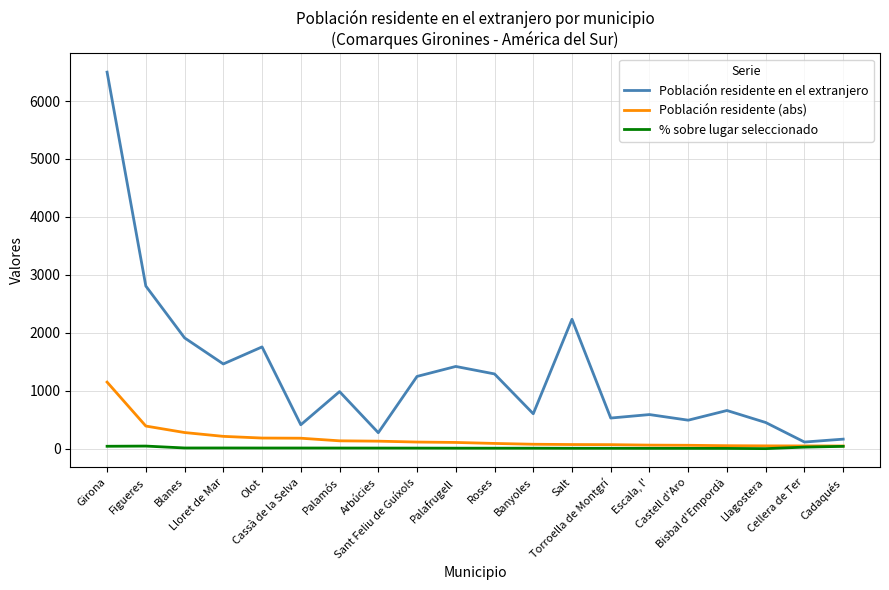

What is the greatest value displayed?

6498.0